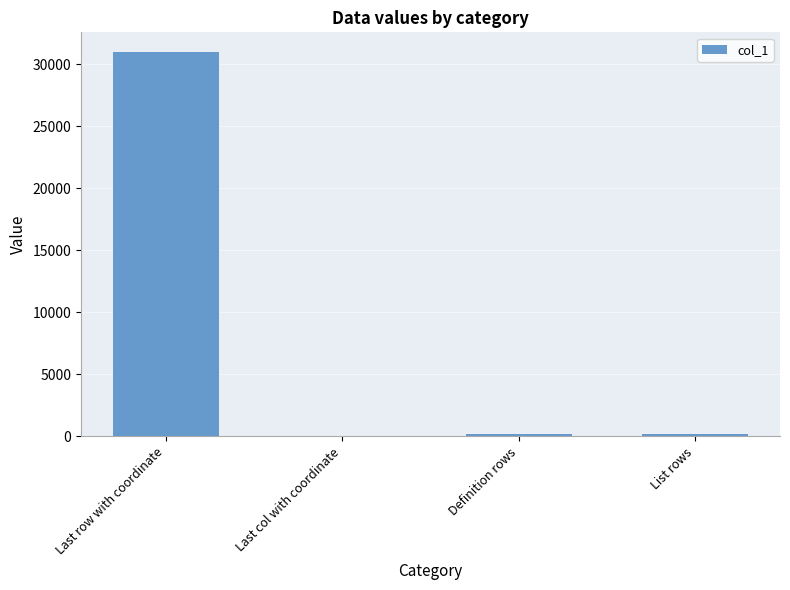

Which has a higher value, Definition rows or Last row with coordinate?

Last row with coordinate